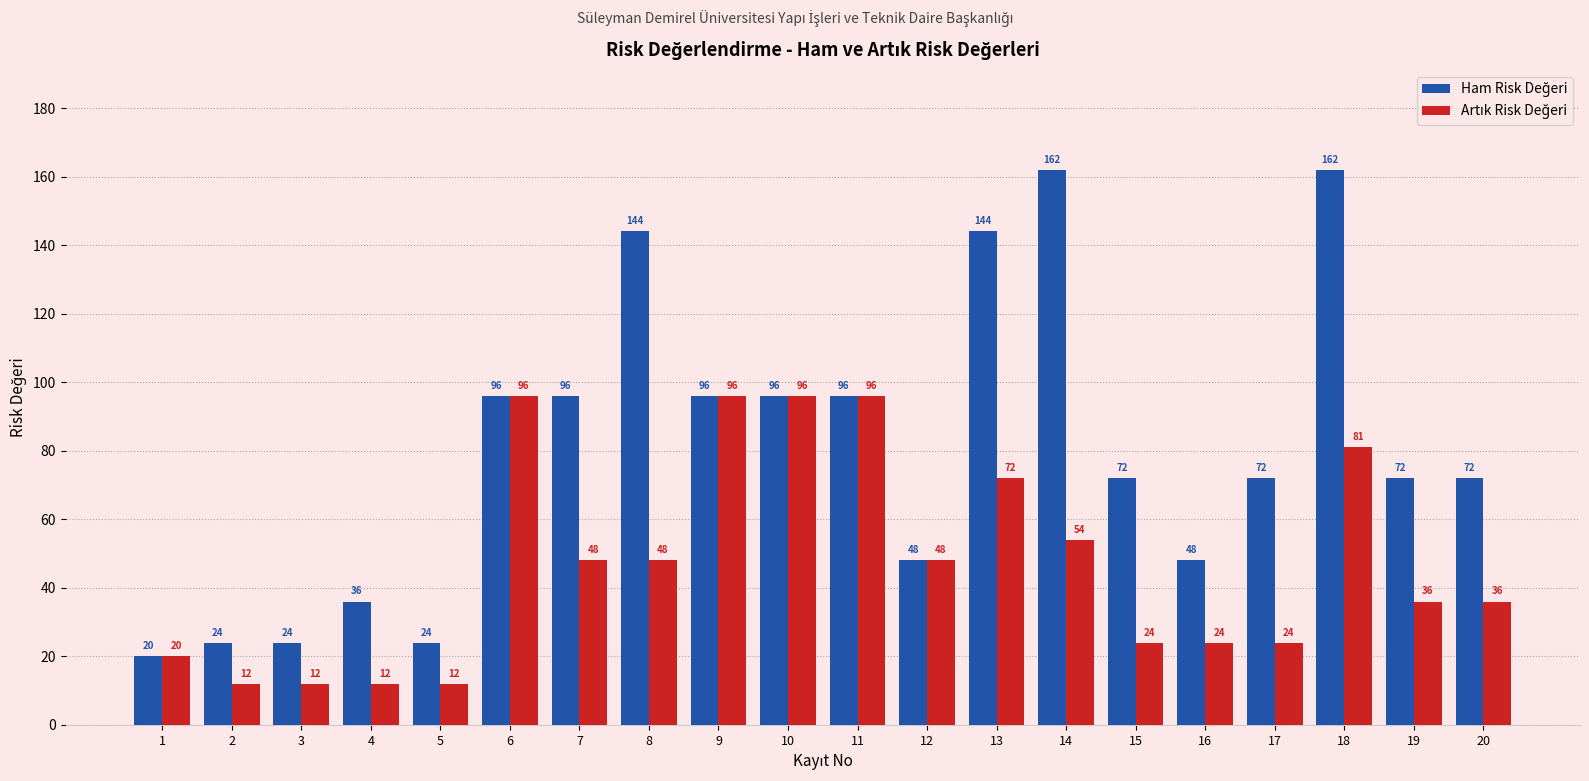

At how many categories does at least one series exceed 37?

15